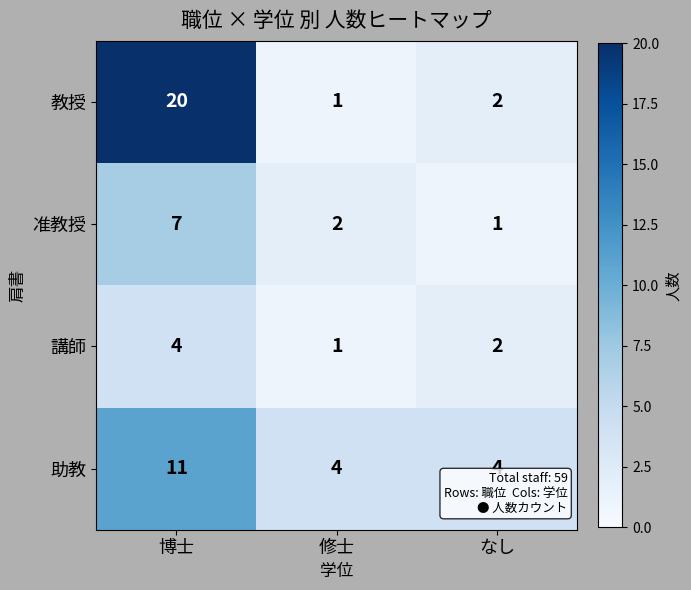

What is the difference between the maximum and minimum values in the 教授 series?

19